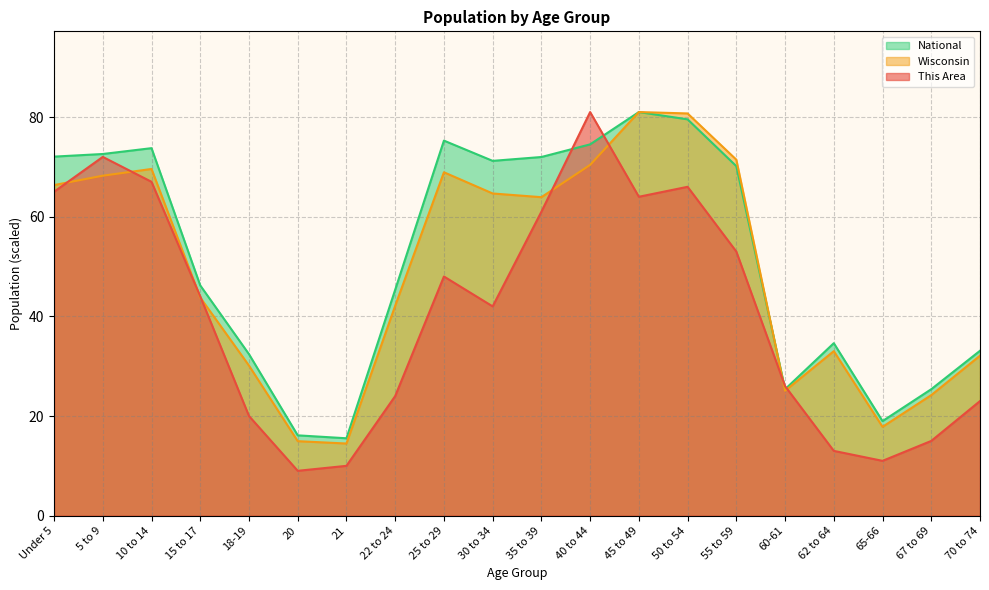

At which category does the chart reach its minimum across all series?

20